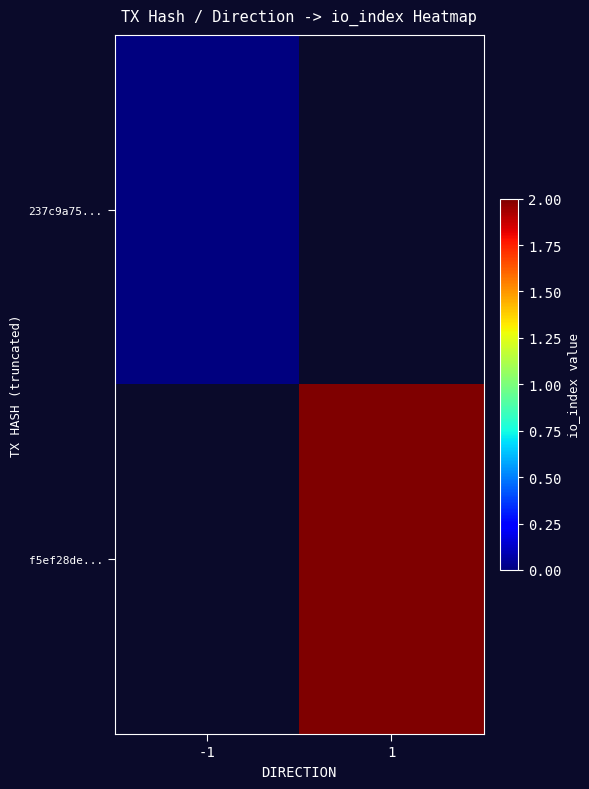

Which has a higher value, 1 or -1?

-1